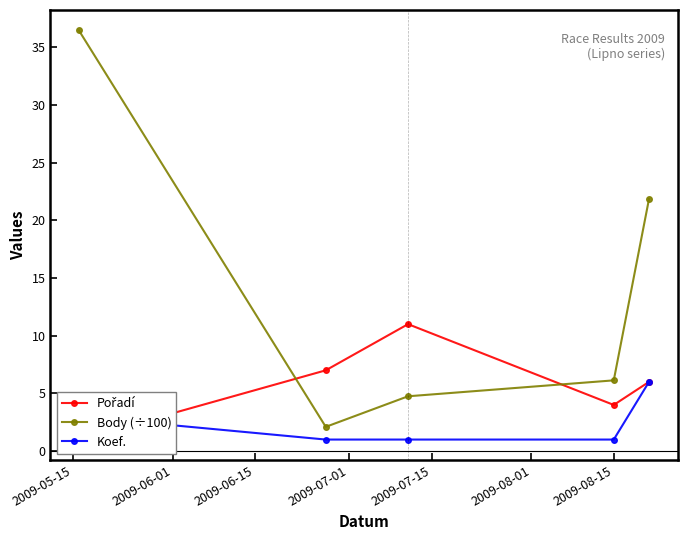

What is the highest value of the Koef. series?

6.0